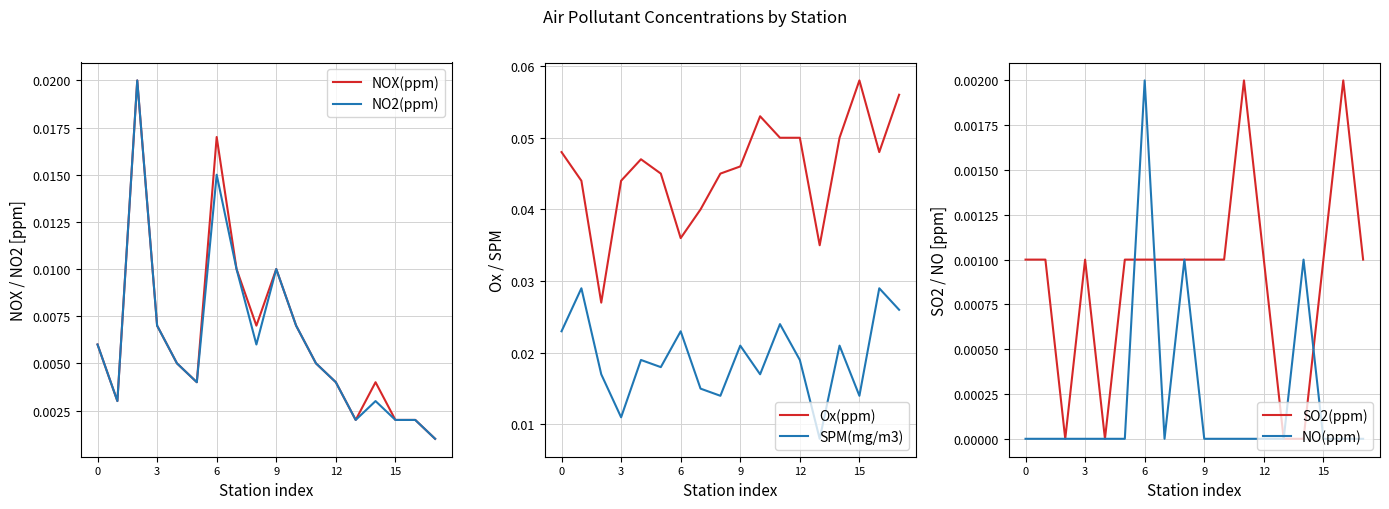

What are all the series names shown in the legend?

NOX(ppm), NO2(ppm), Ox(ppm), SPM(mg/m3), SO2(ppm), NO(ppm)